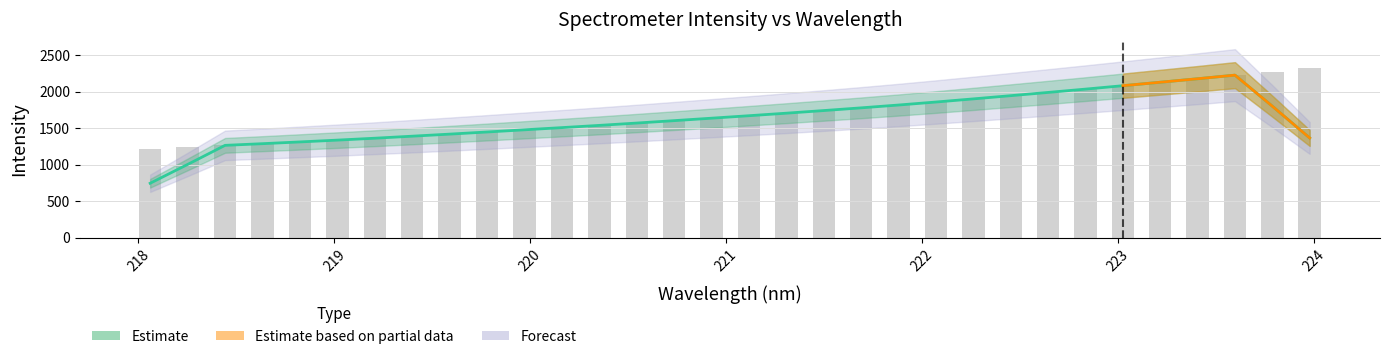

What is the average value?

1695.1